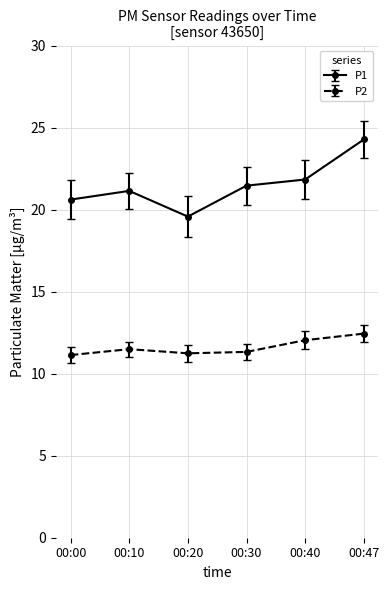

What is the difference between the second highest and minimum values in the P2 series?

0.9